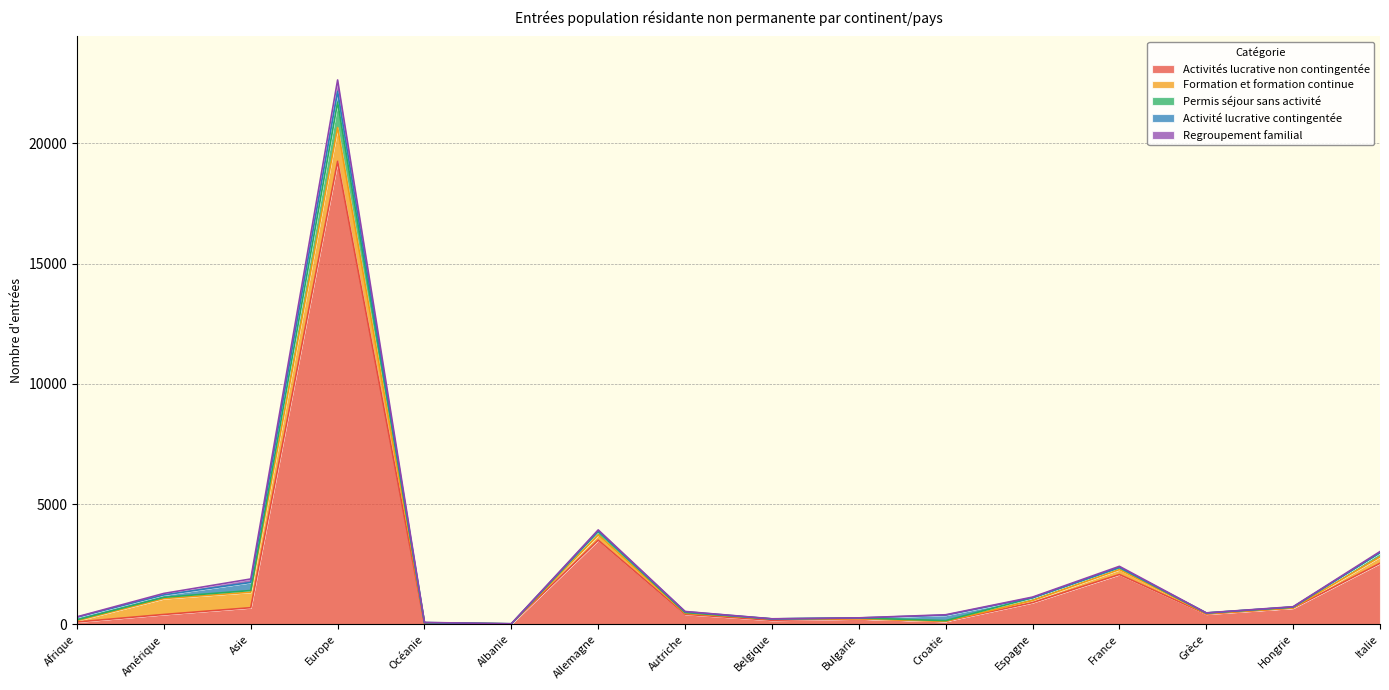

What position from the right is Belgique?

8